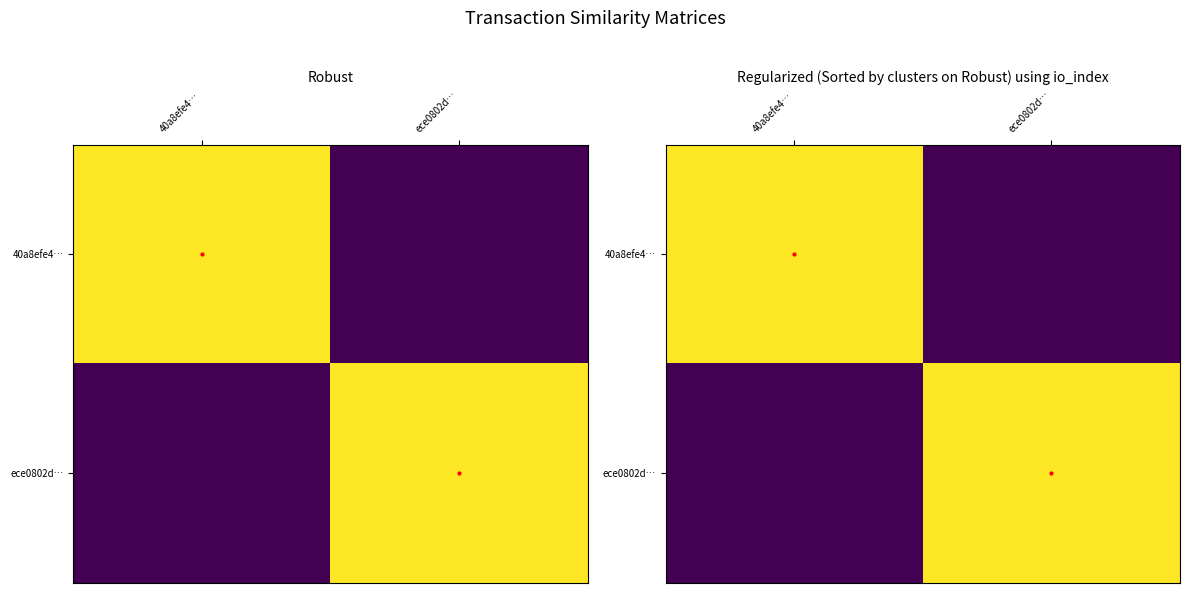

At which category is the sum across all series the highest?

40a8efe4…